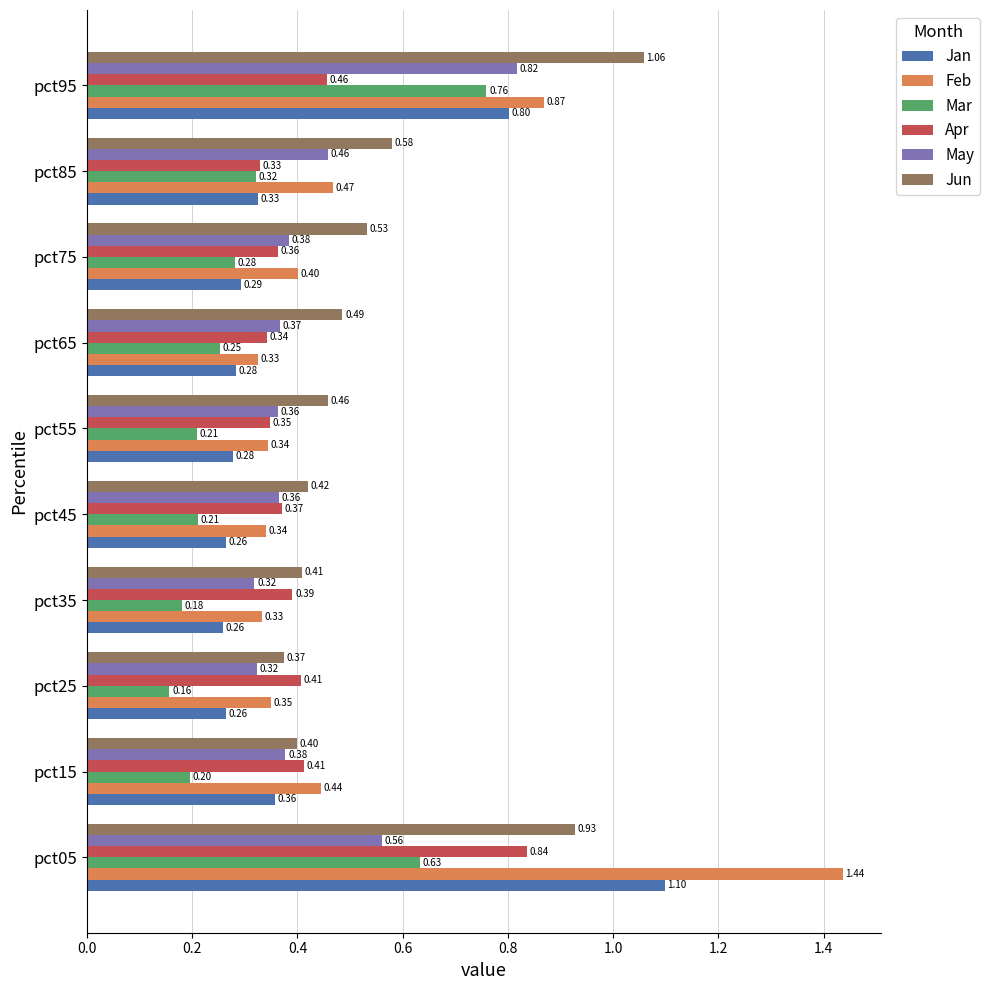

What are all the series names shown in the legend?

Jan, Feb, Mar, Apr, May, Jun